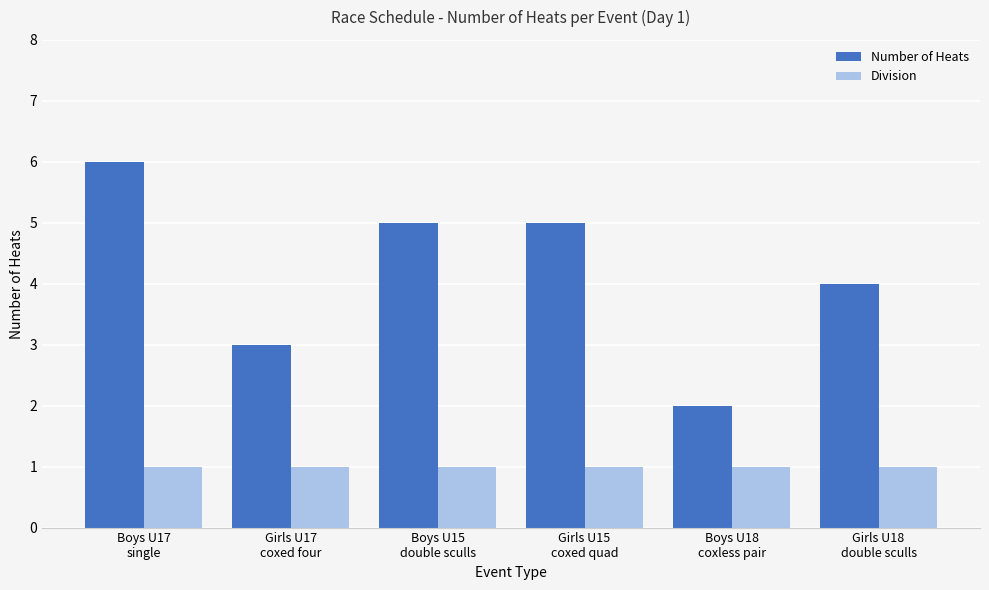

What is the value of the Number of Heats bar at the 2nd from the left?

3